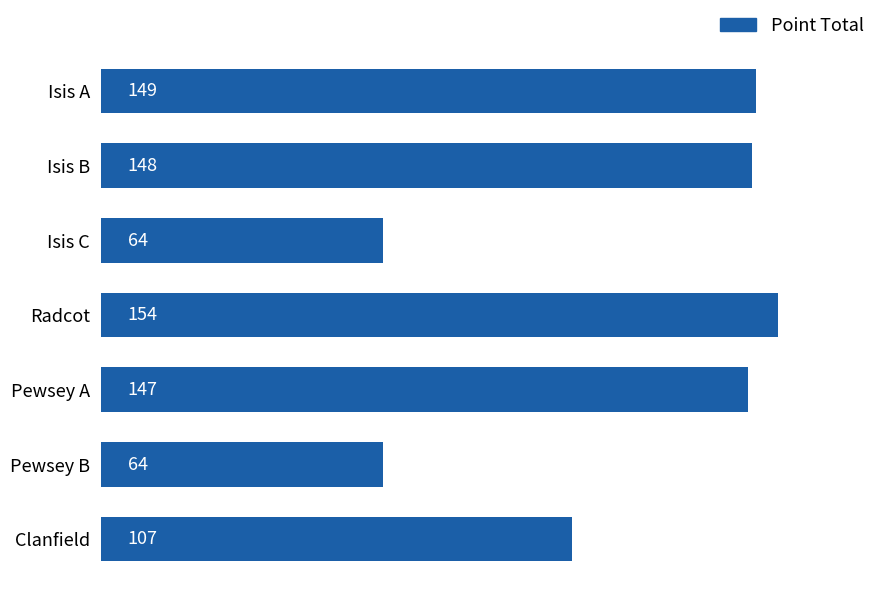

At which label is the value closest to 109?

Clanfield